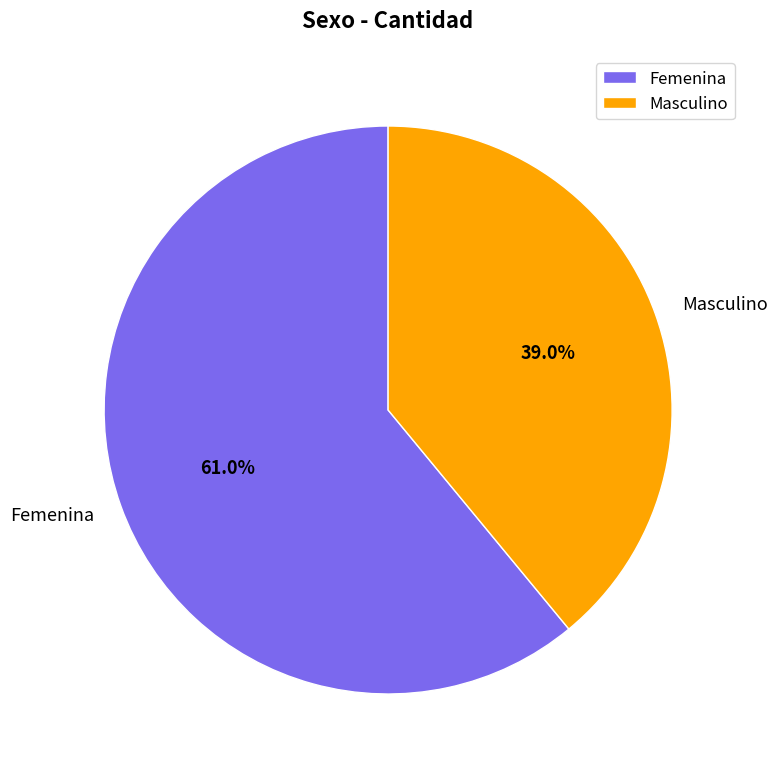

To the nearest percent, what is the difference between the largest and smallest slice percentages?

22%